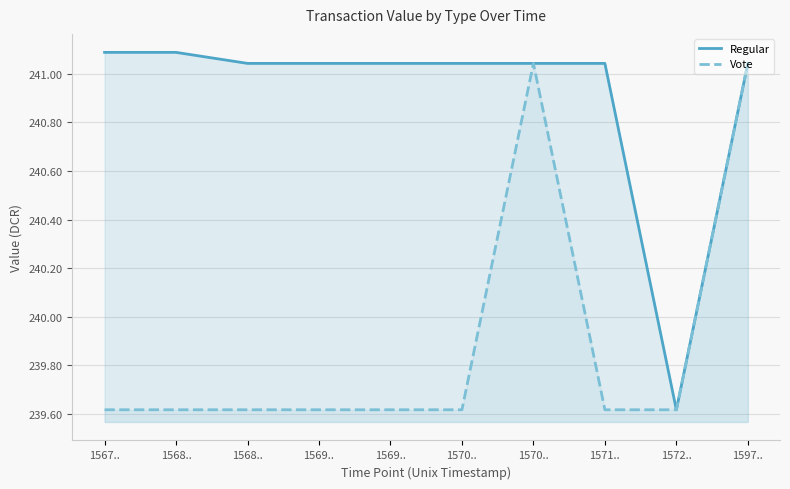

What is the label of the 1st point from the right?

1597..